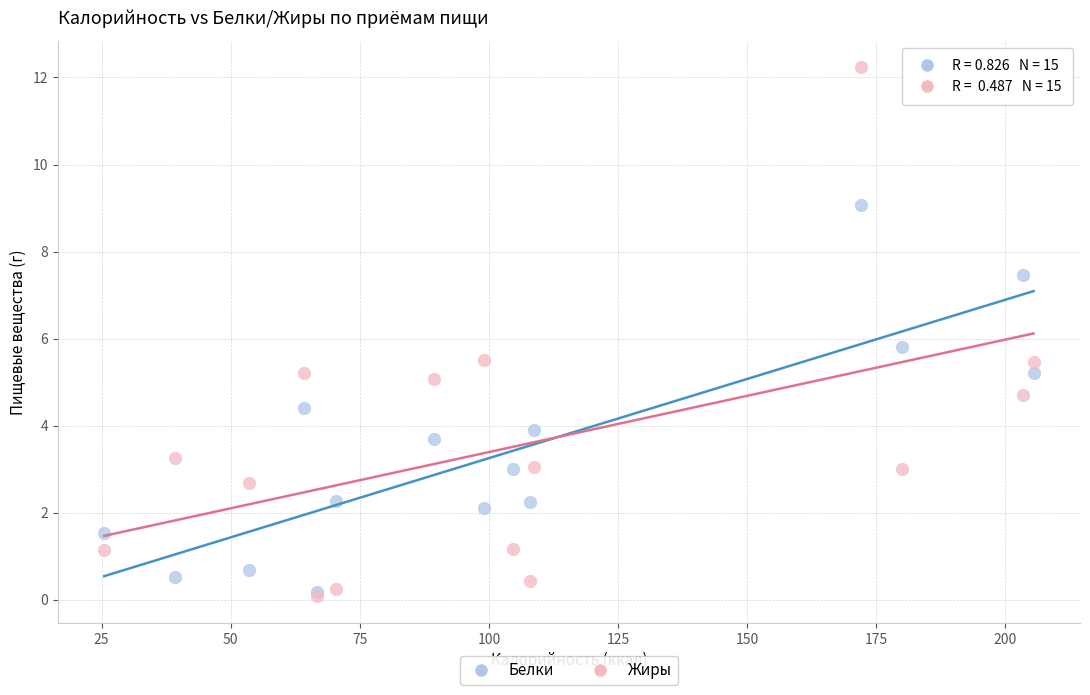

Which series has the widest spread of Y values?

Жиры